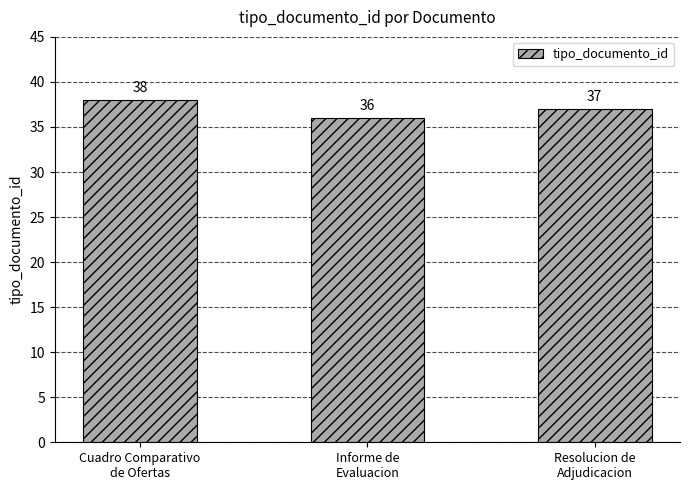

Where is the data nearest to the value 37?

Resolucion de
Adjudicacion